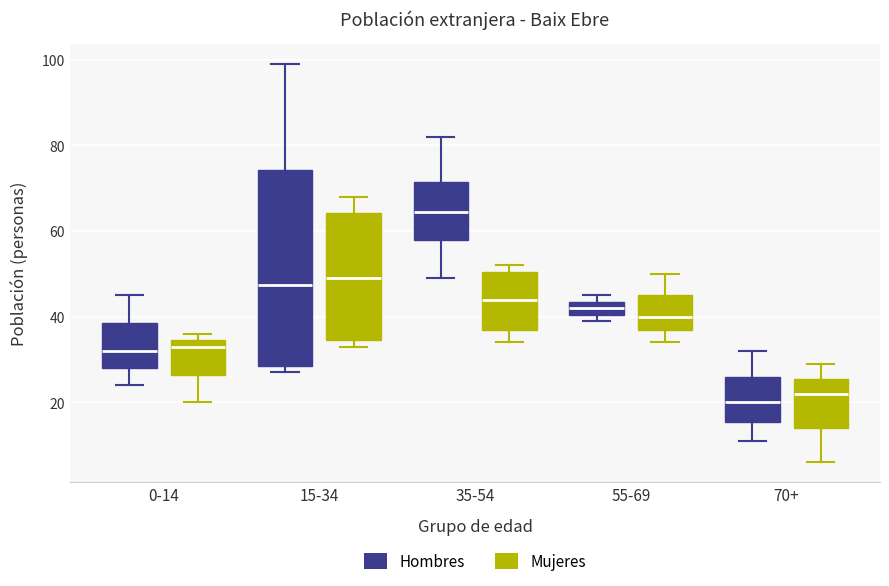

Comparing the boxes themselves (not the whiskers), which one is the tallest?

15-34 (Hombres)